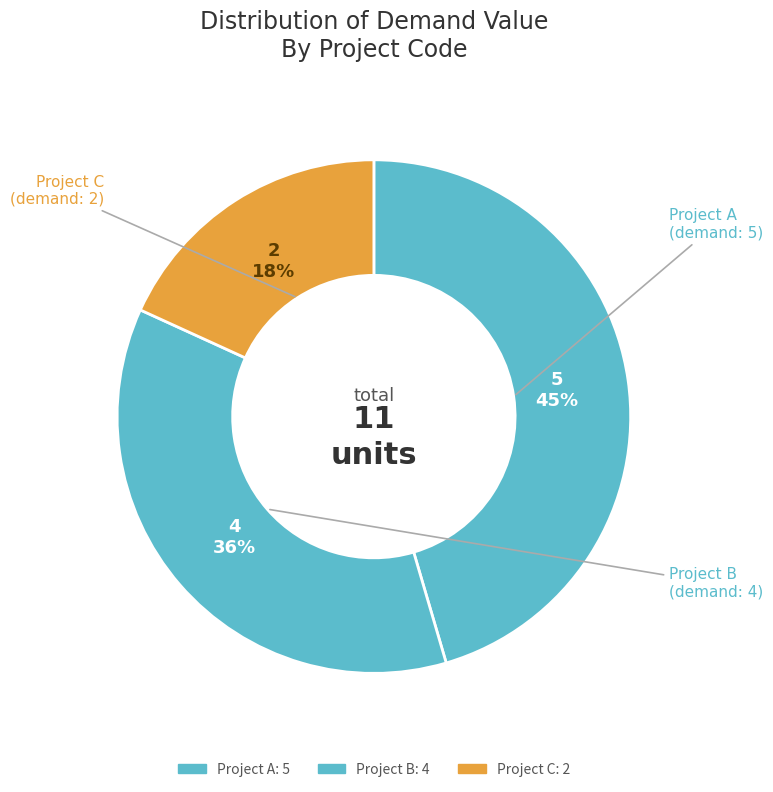

Which slice is the largest?

Project A